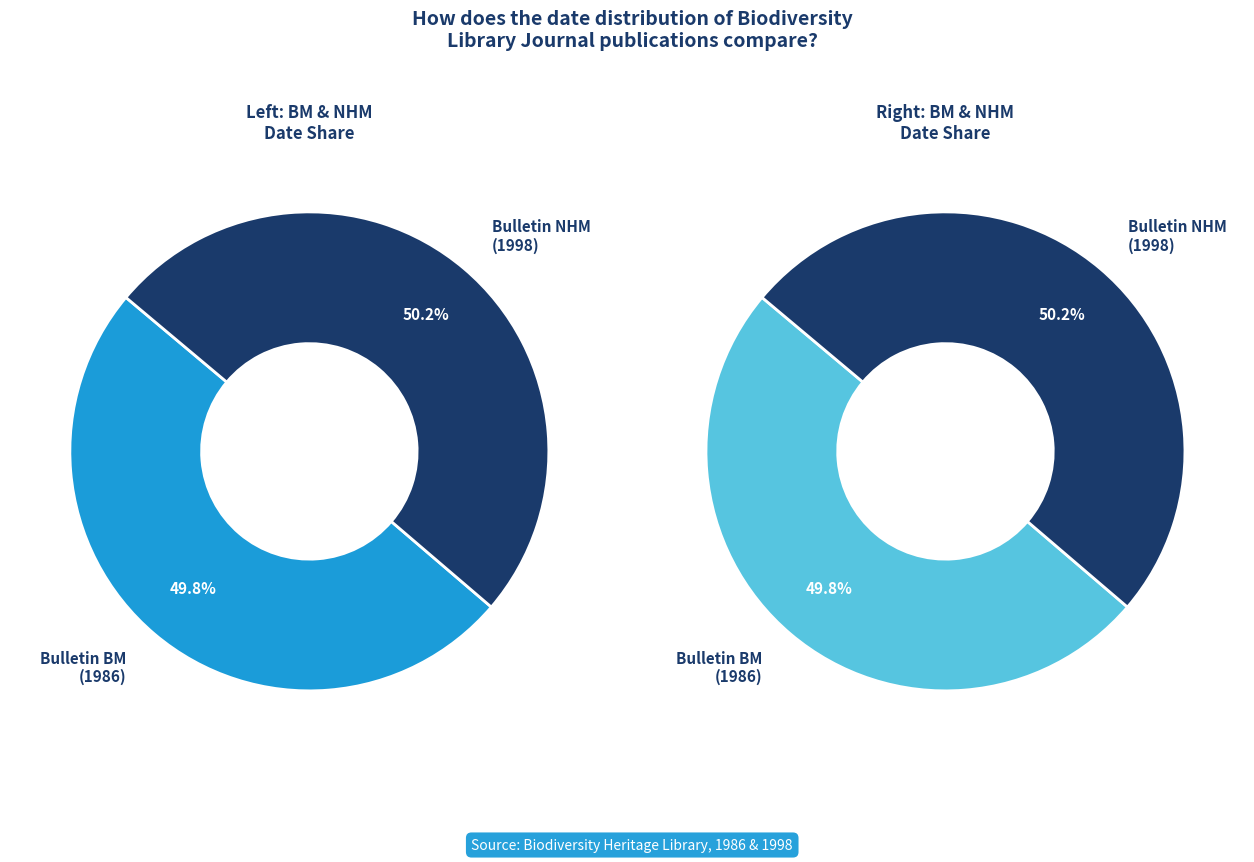

What is the ratio of the value at Bulletin of the Natural History Museum v.28:no.2 (1998) to the value at Bulletin of the British Museum (Natural History) v.15 (1986)?

1.0